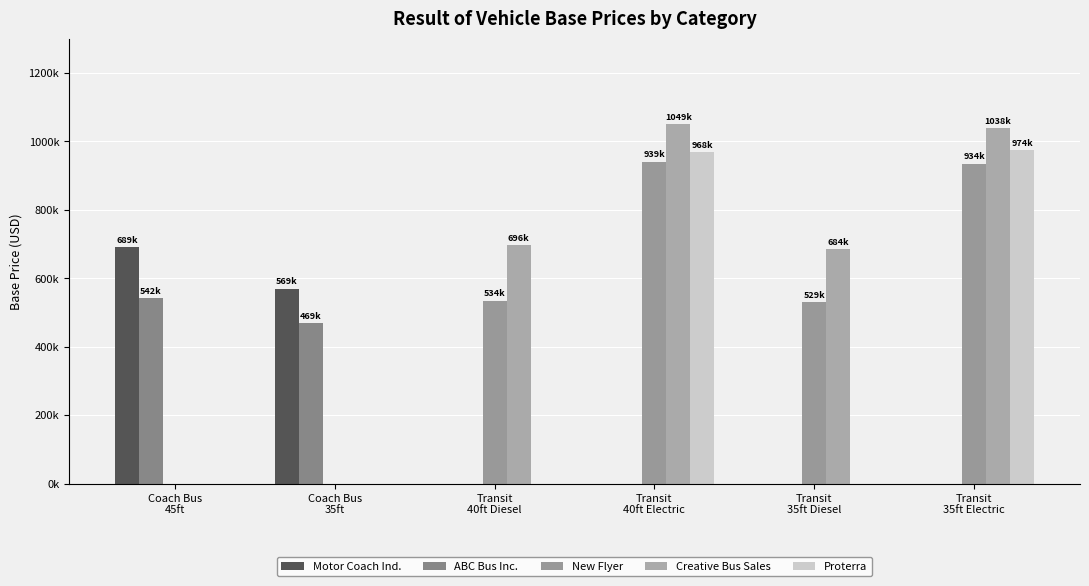

Does the chart contain stacked bars?

No